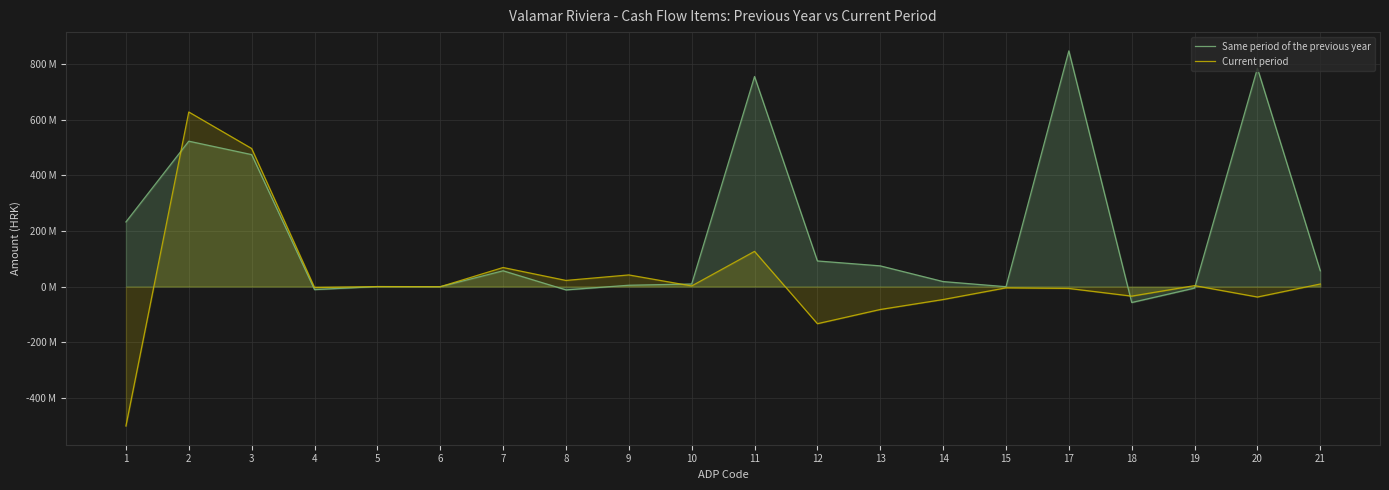

What is the maximum value for Current period?

627709571